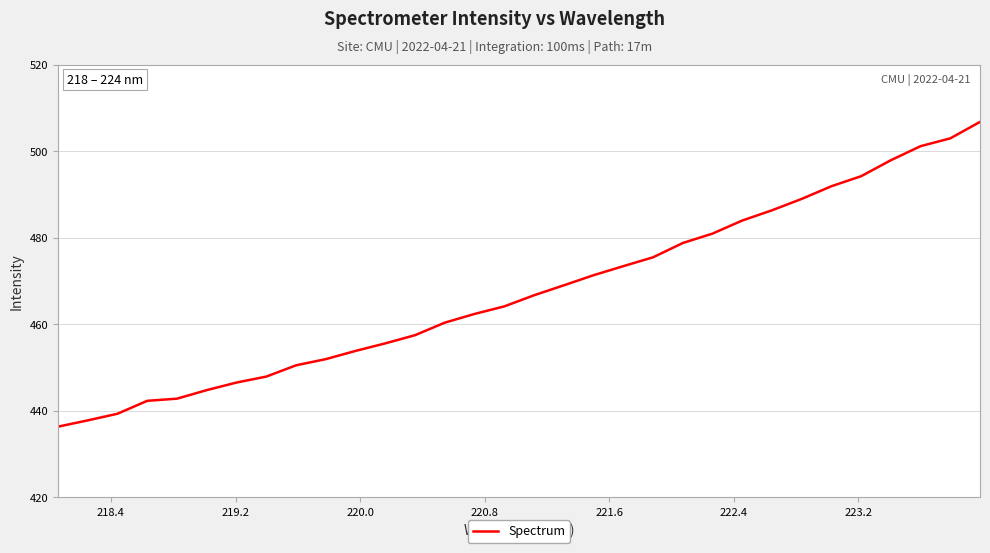

What is the smallest value displayed?

436.3